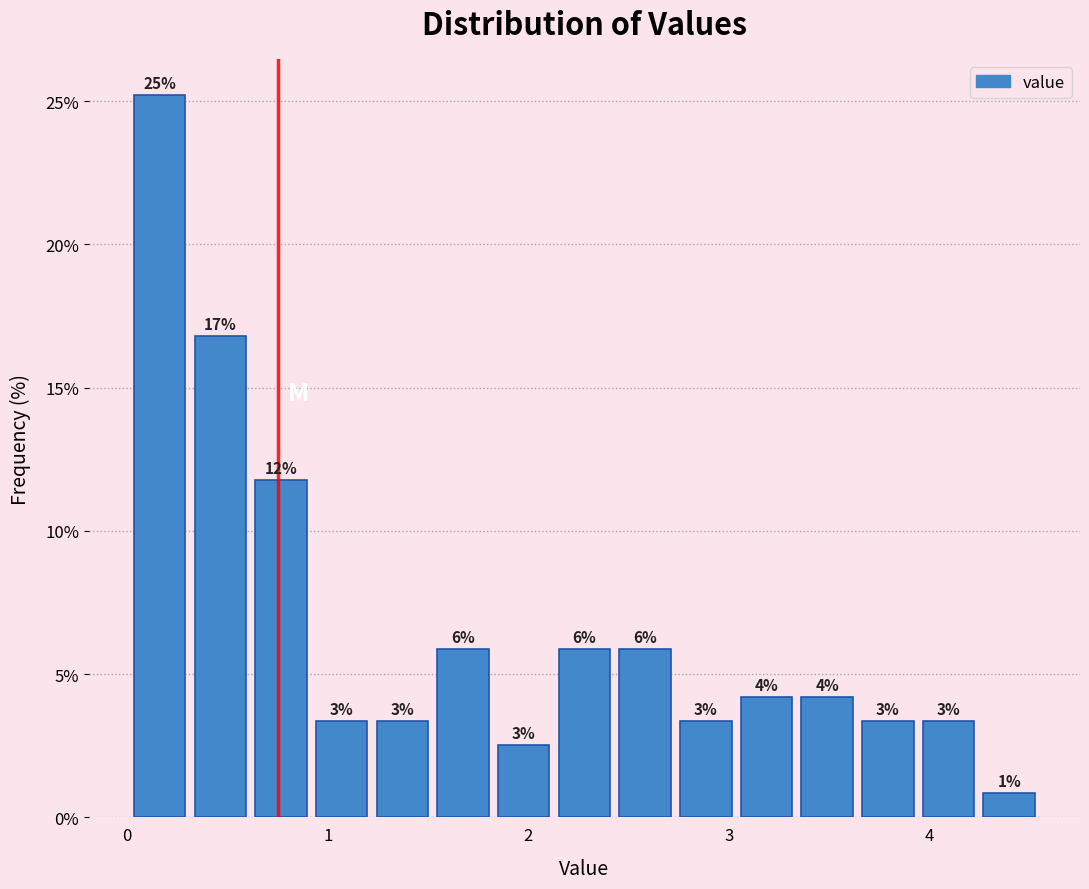

Around what value on the x-axis is the tallest bar? Give the approximate position of its centre, as read against the axis.

0.2